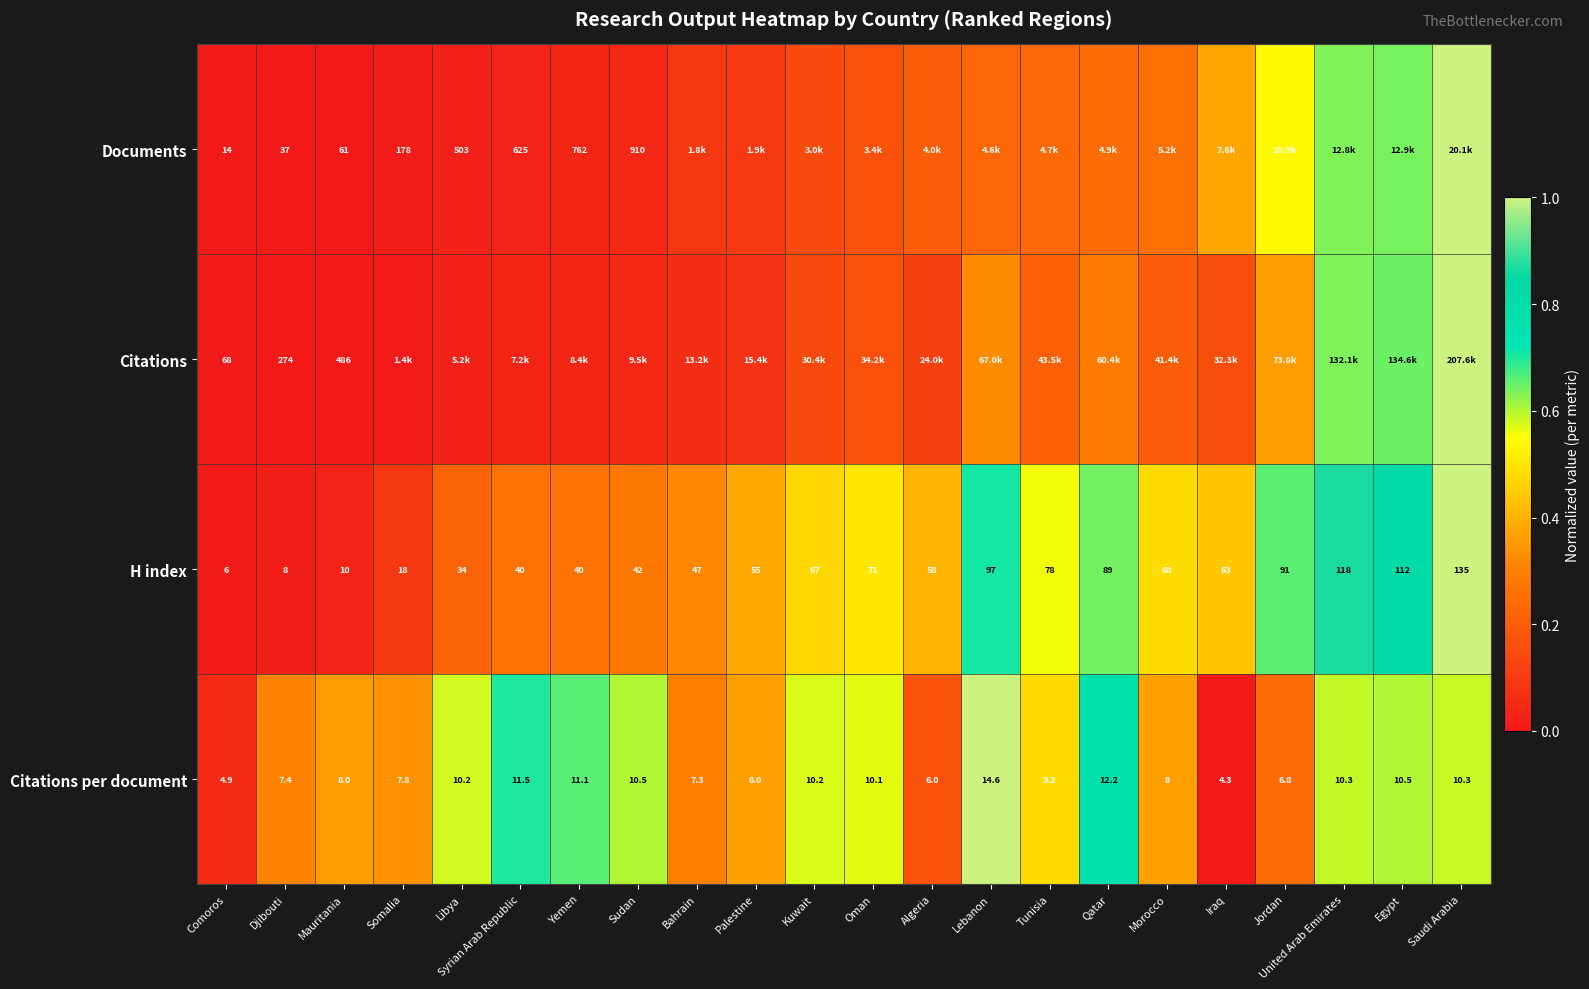

At Mauritania, list the series in order from smallest to largest.

Citations per document, H index, Documents, Citations